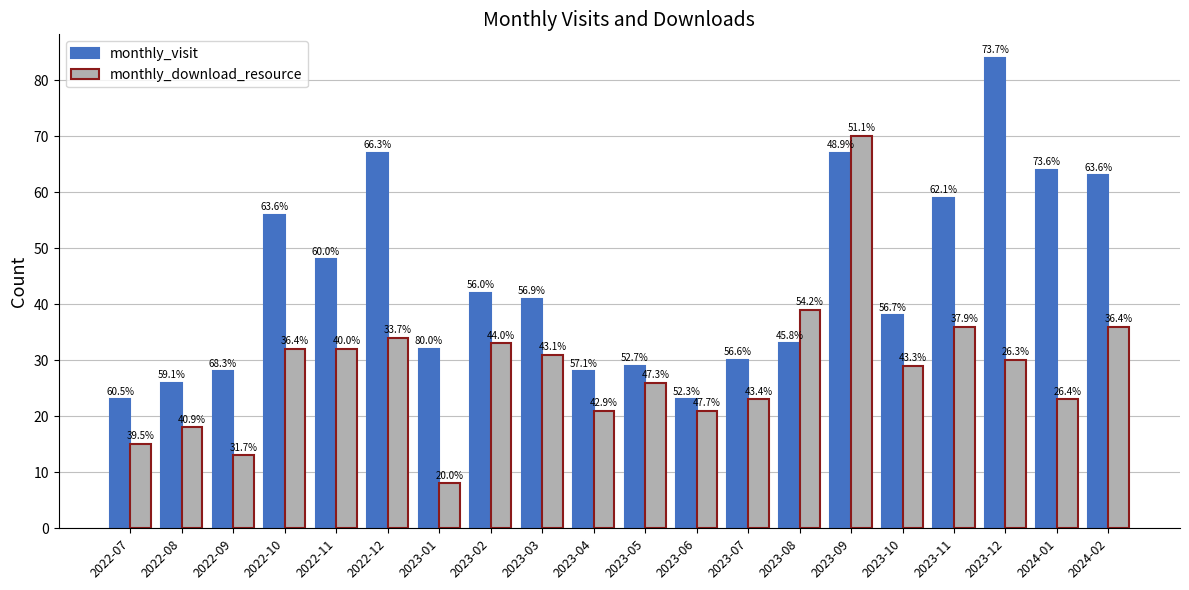

What is the difference between the second highest and second lowest values in the monthly_visit series?

44